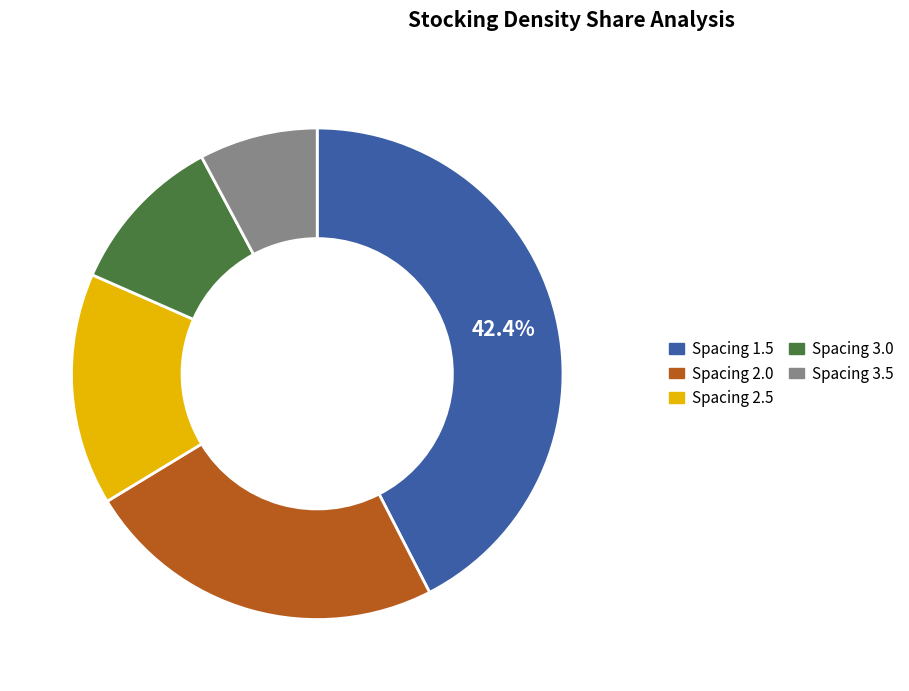

To the nearest percent, what is the difference between the Spacing 3.0 and Spacing 2.5 slice percentages?

5%